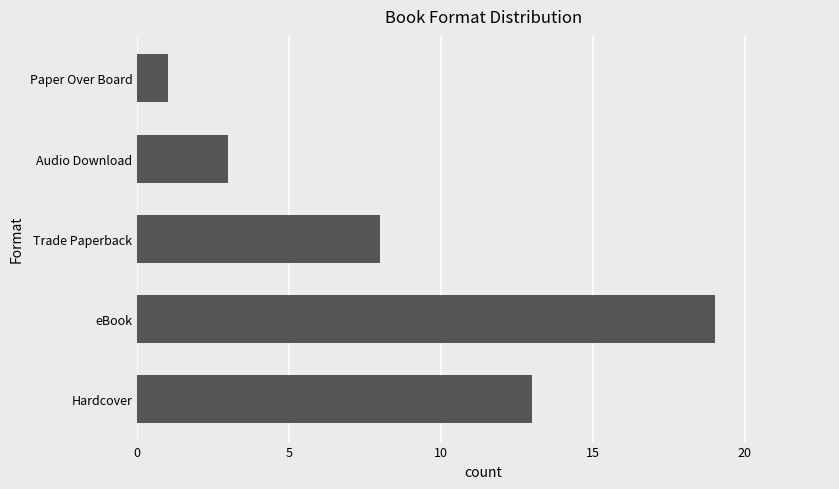

How many data points are less than 8?

2